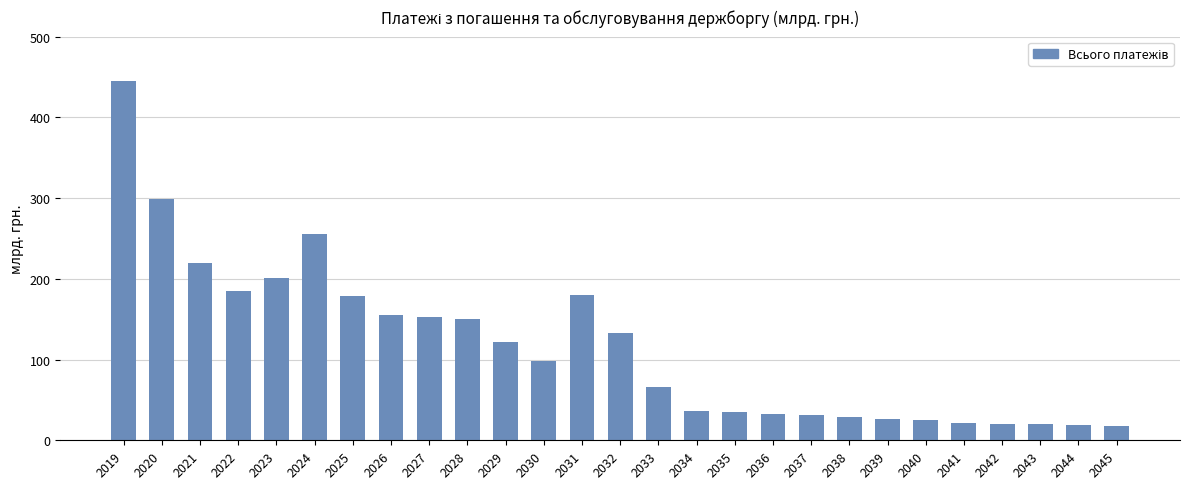

At which label is the value closest to 231?

2021